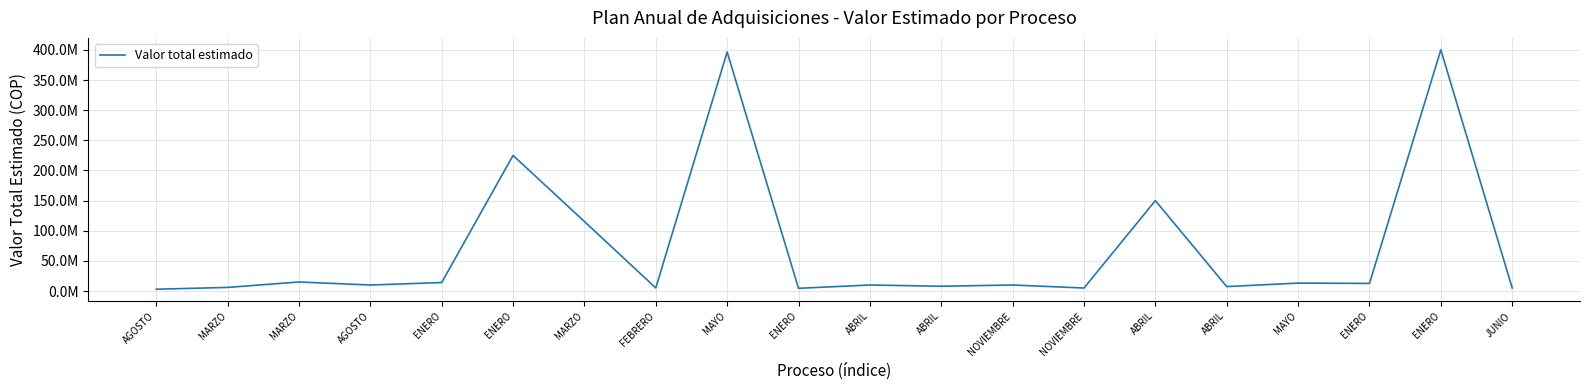

What is the average value?

70766937.2